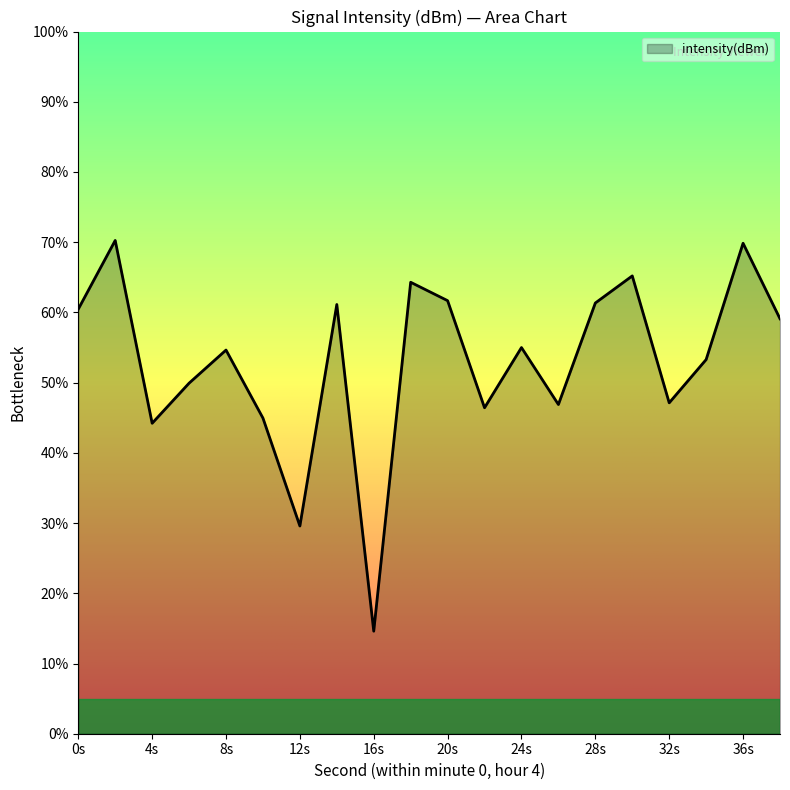

What is the difference between the maximum and minimum values?

55.6